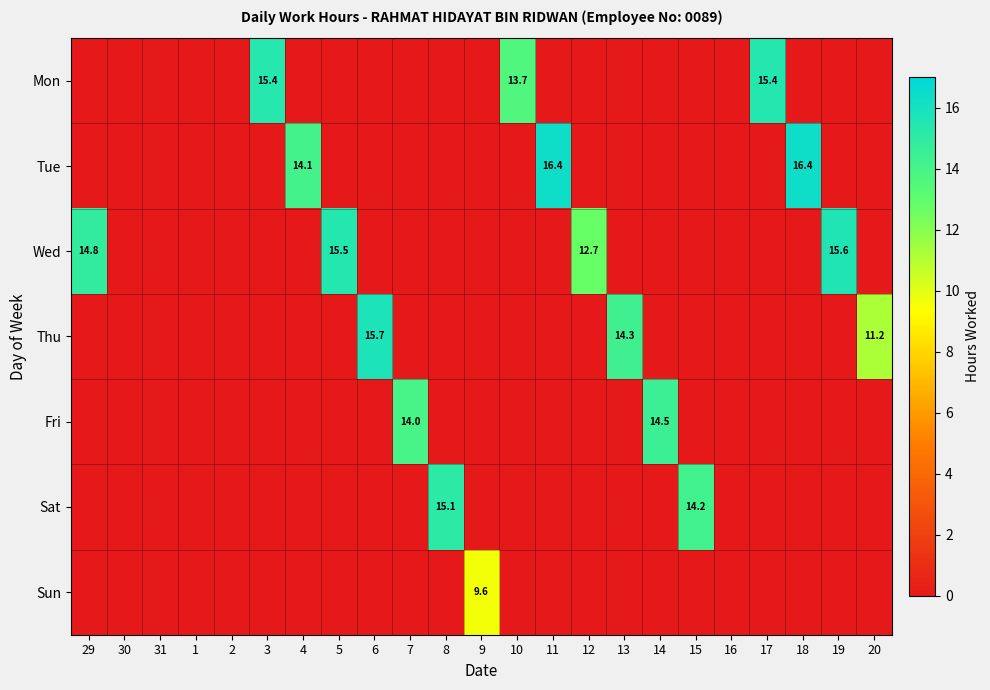

The Fri series shows 14.5 at 14. True or false?

True